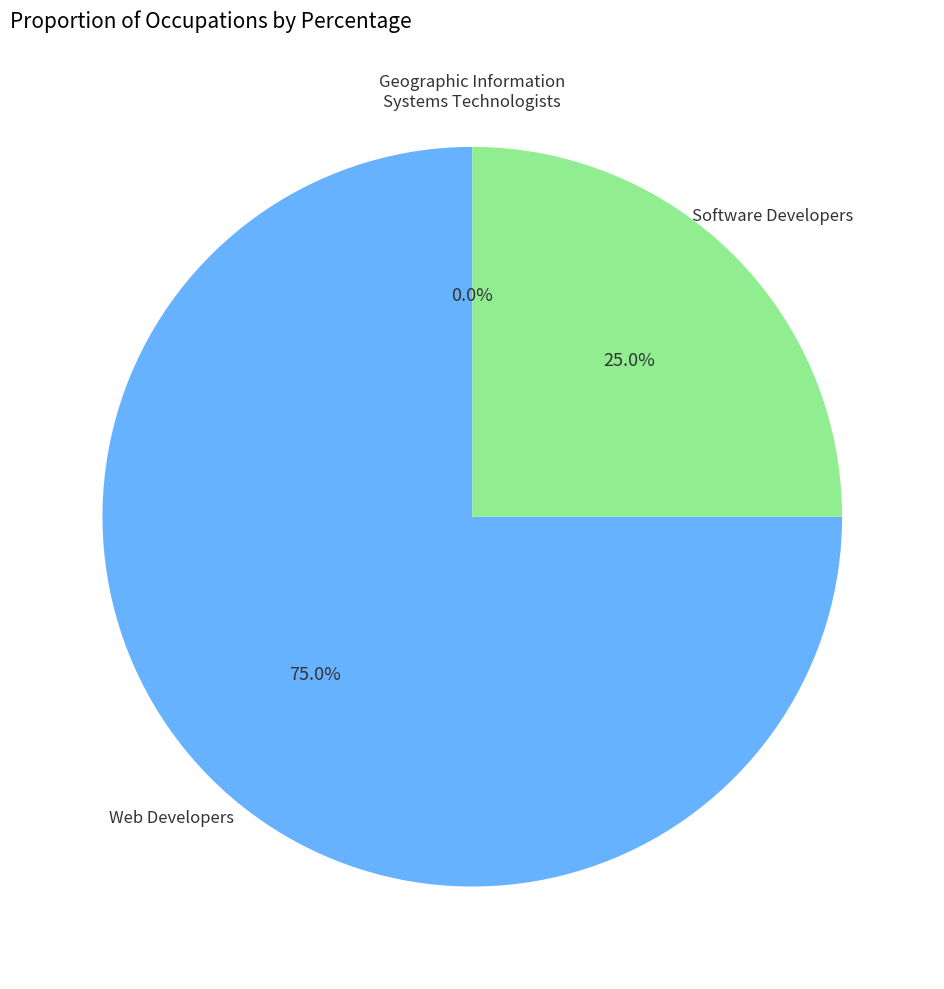

What is the smallest slice in the pie chart?

Geographic Information Systems Technologists